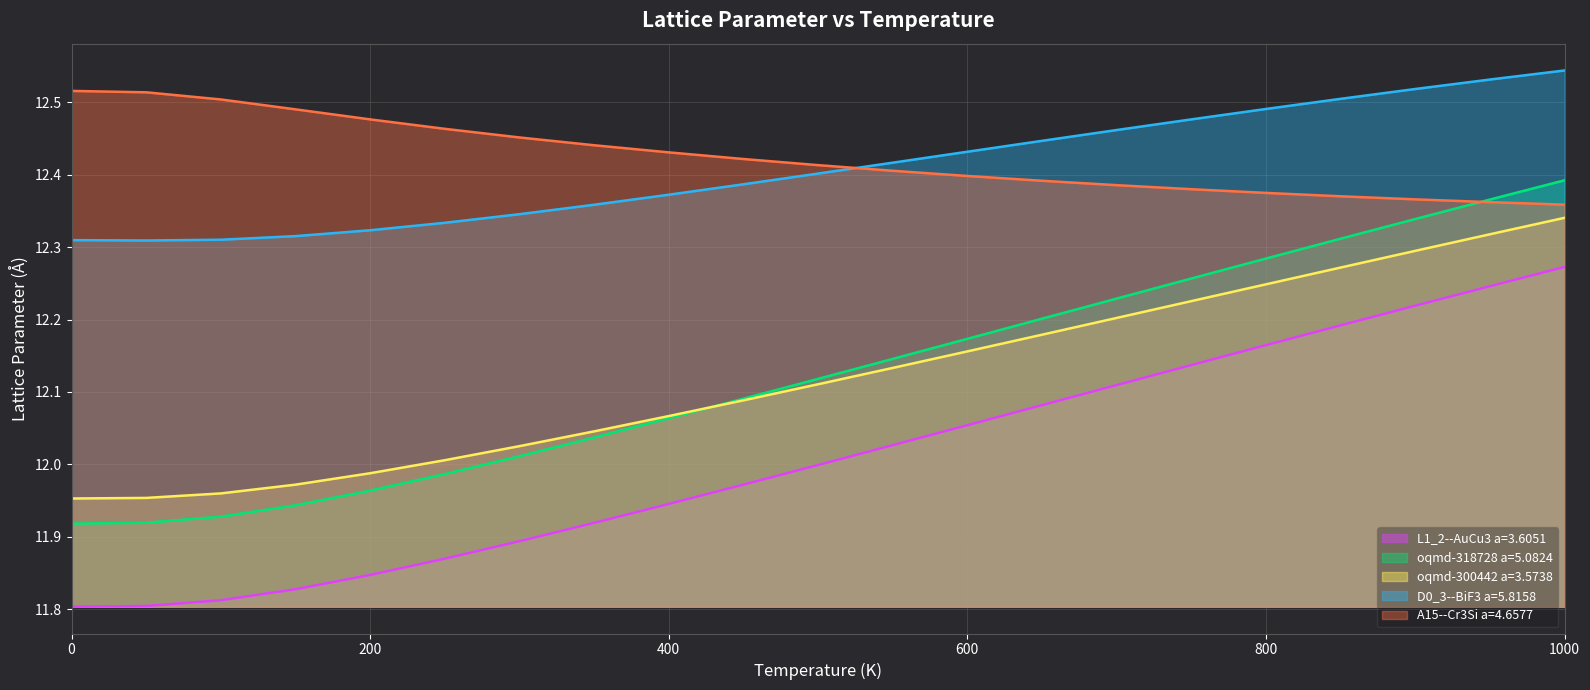

What is the label of the 20th point from the left?

950.0